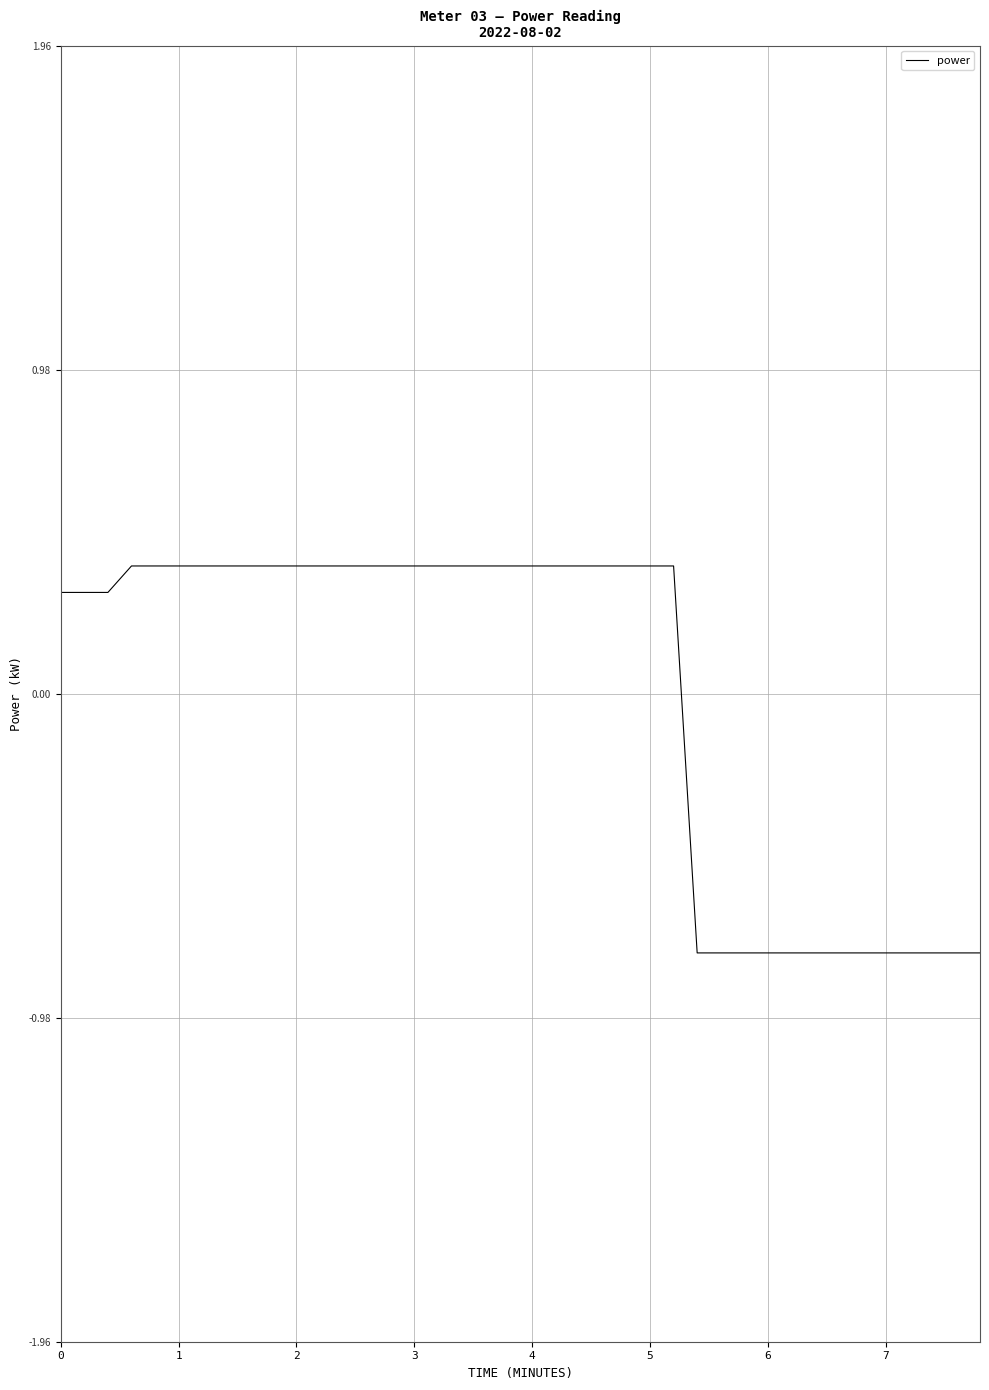

Is this an area chart (filled region under the line)?

No